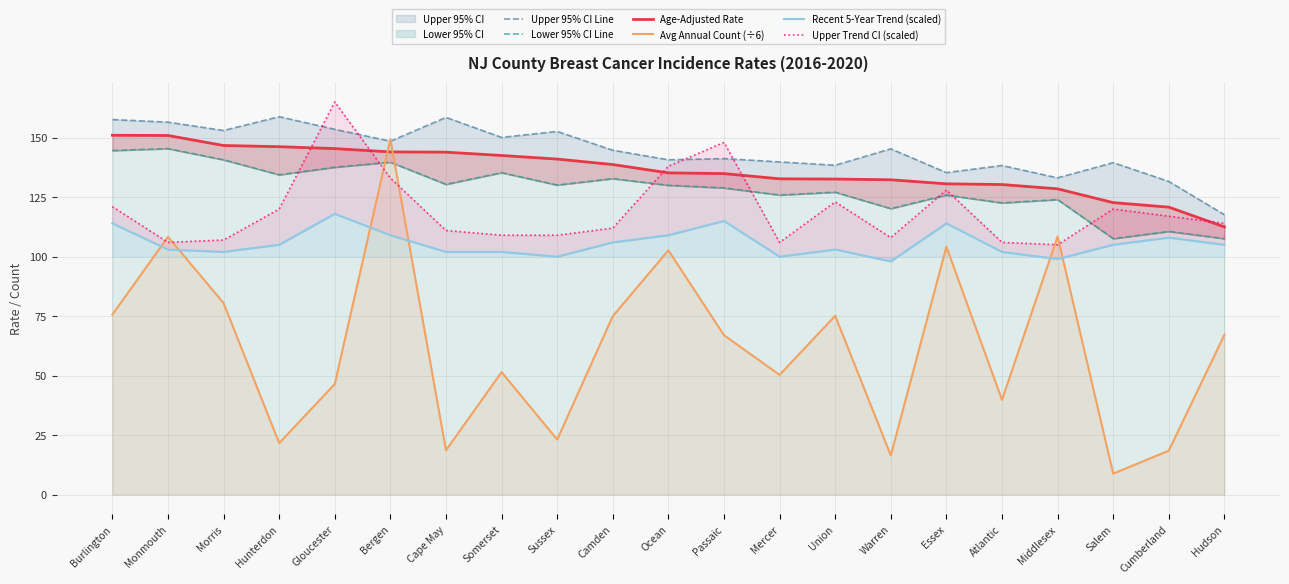

What is the difference between the highest and lowest values at Hudson?

50.4